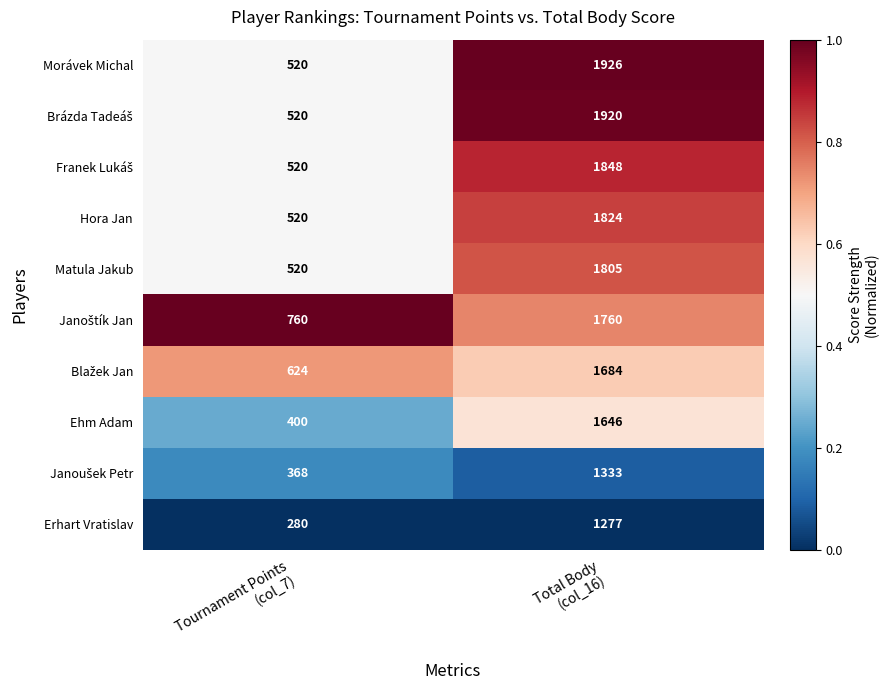

What is the difference between the maximum and minimum values in the Hora Jan series?

1304